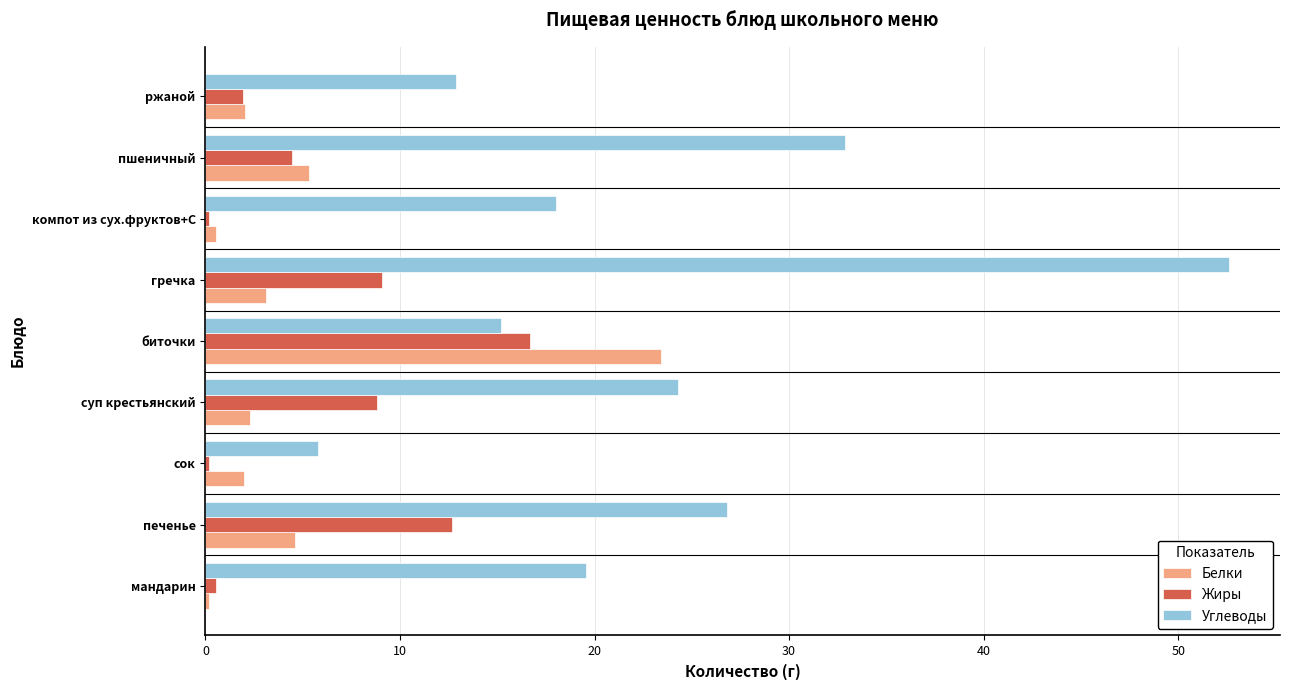

The value of Белки at биточки is 12.4. True or false?

False